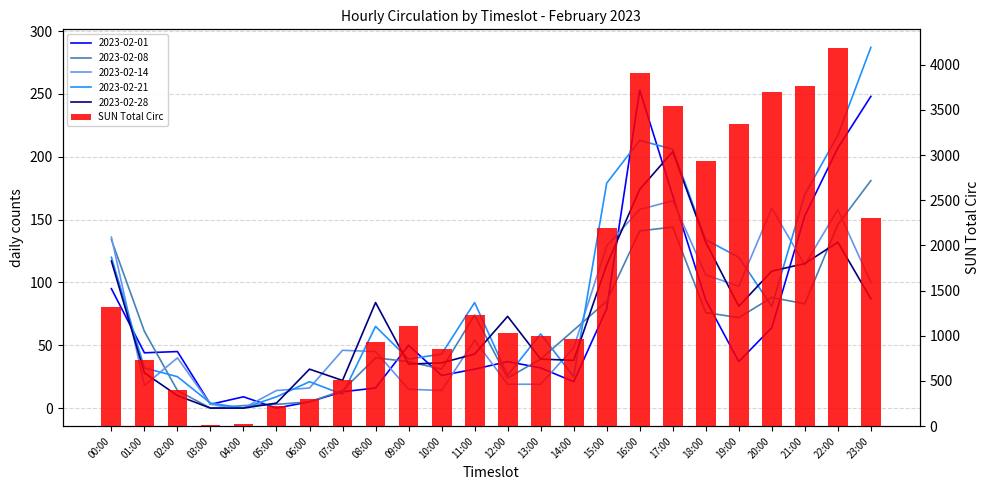

Approximately how many times larger is the value at 17:00 compared to 16:00?

0.9